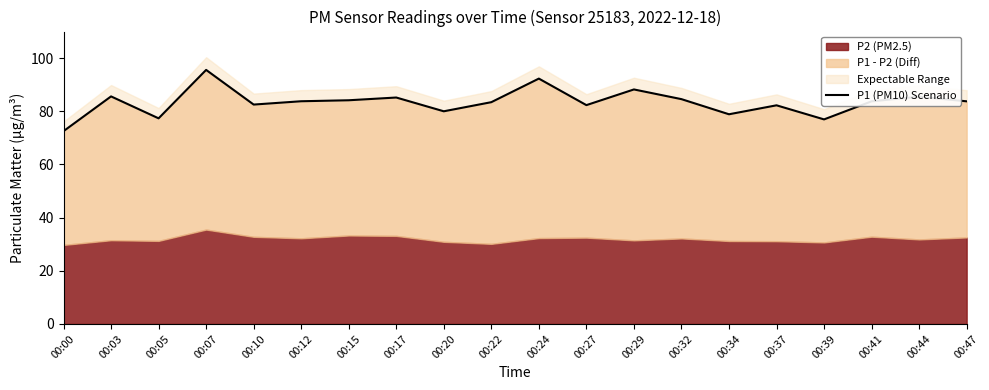

Rank the categories by value from lowest to highest.

00:00, 00:39, 00:05, 00:34, 00:20, 00:37, 00:27, 00:10, 00:22, 00:41, 00:47, 00:12, 00:15, 00:32, 00:17, 00:44, 00:03, 00:29, 00:24, 00:07